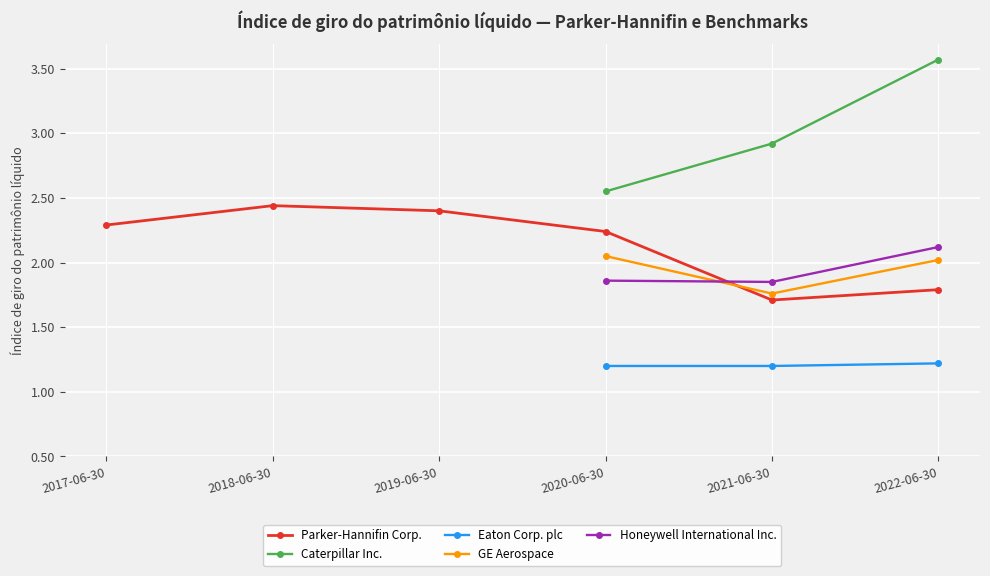

Is it true that Parker-Hannifin Corp. equals 0.6 at 2017-06-30?

False